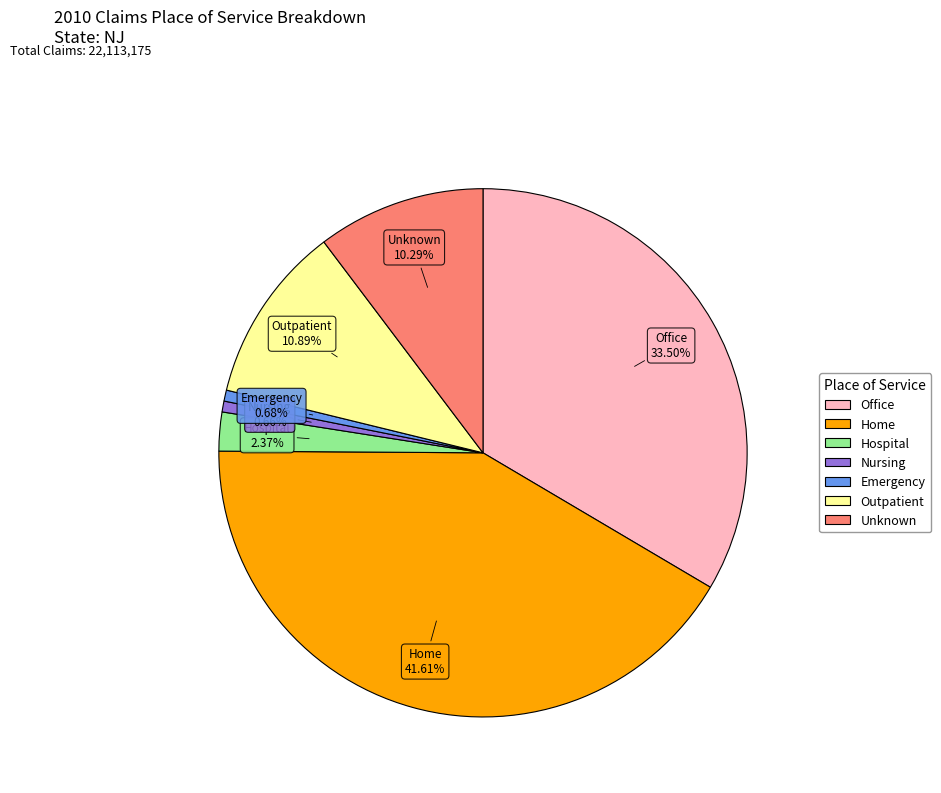

Is there a majority slice in this chart?

No